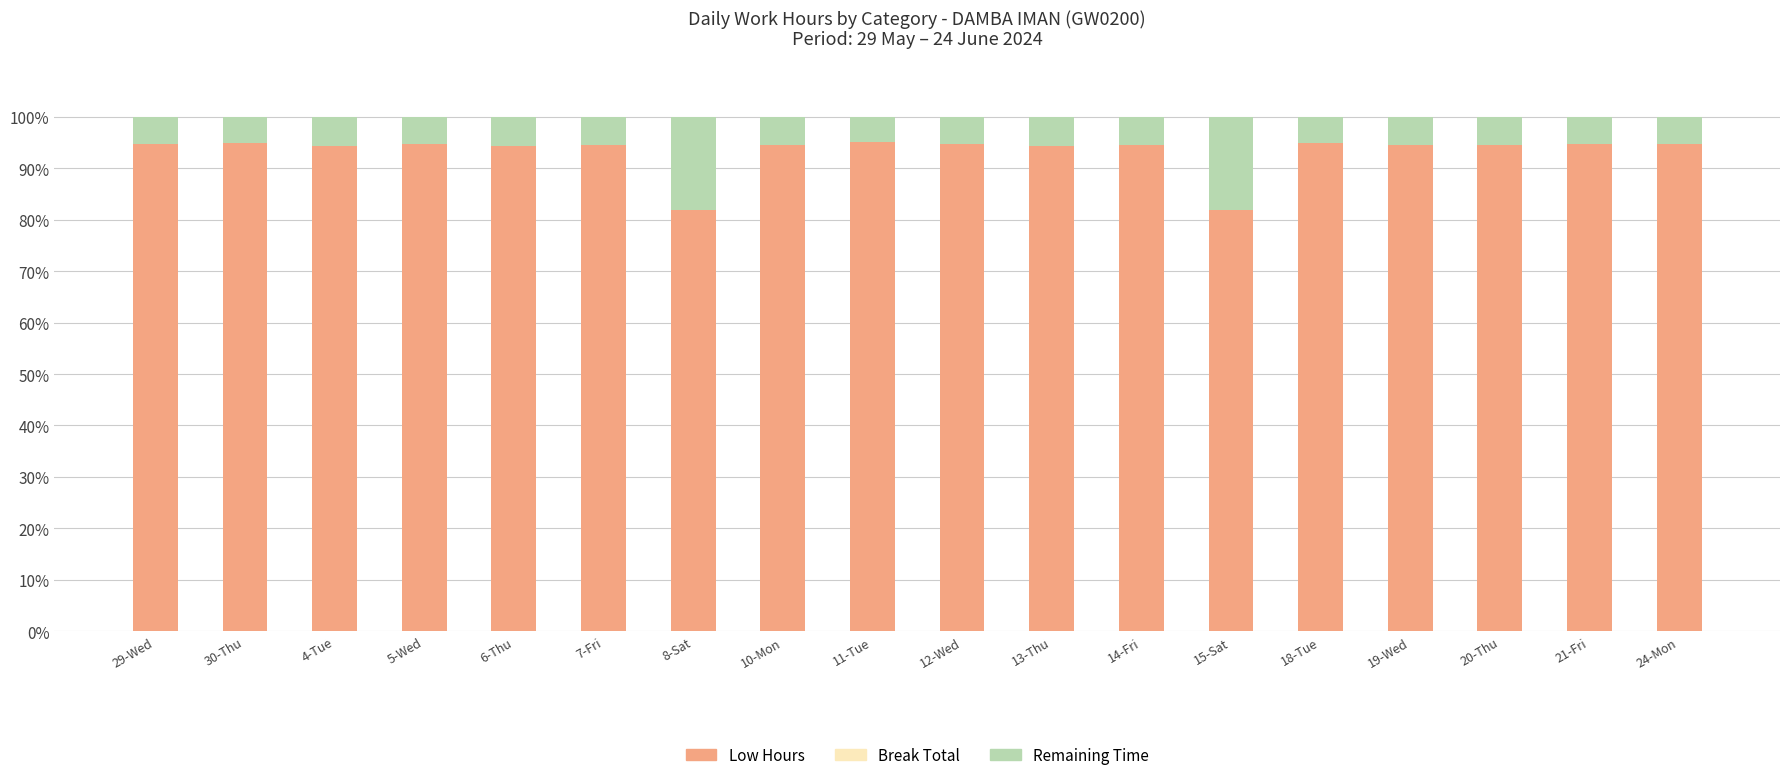

What is the highest value of the Low Hours series?

95.2